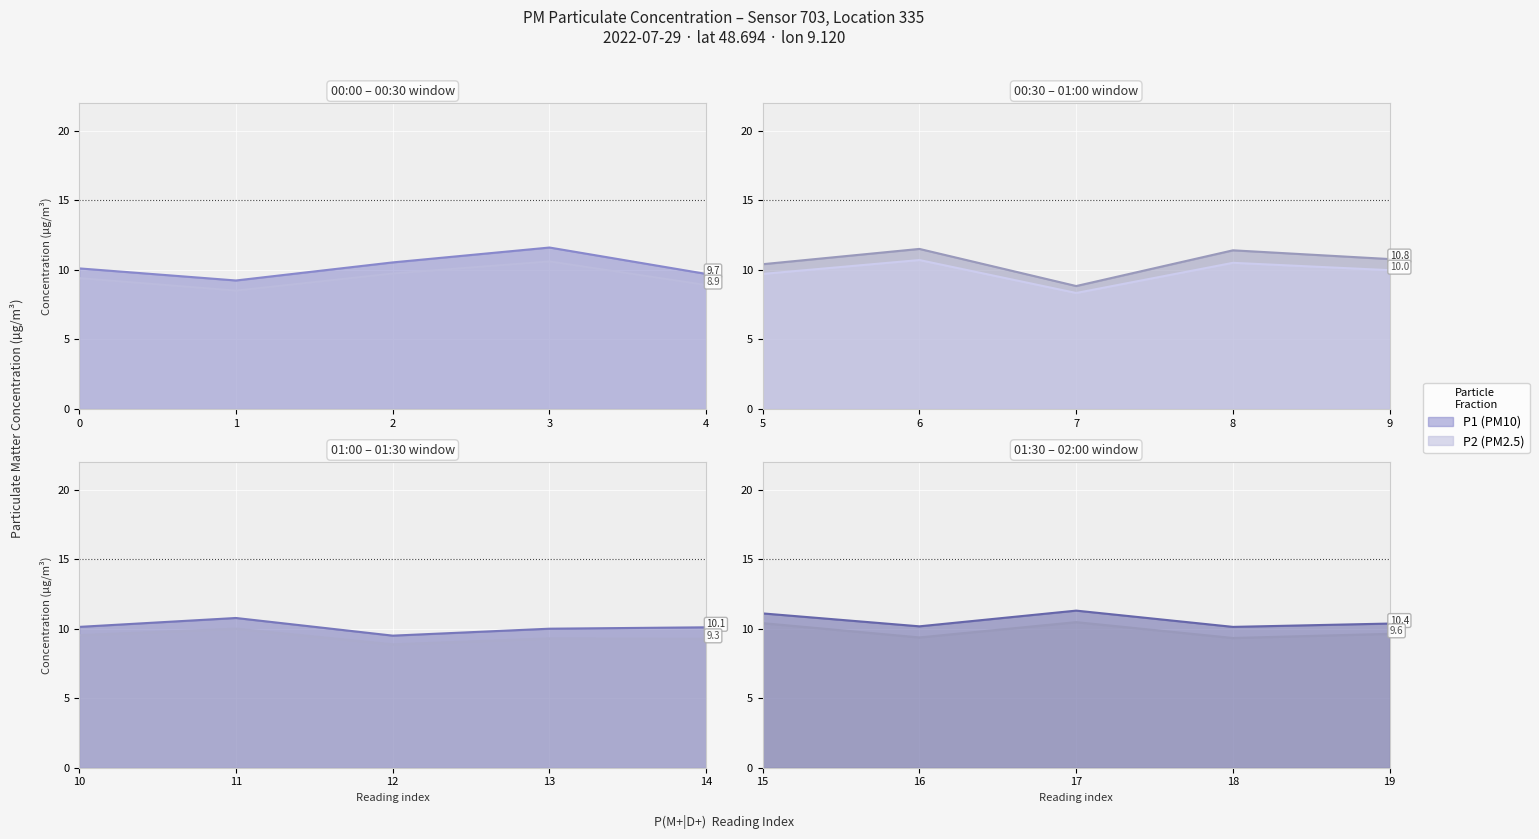

True or false: P1 and P2 intersect in this chart.

False